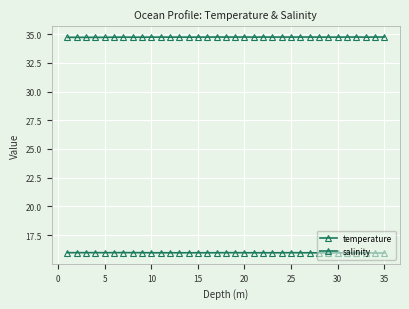

True or false: temperature and salinity intersect in this chart.

False